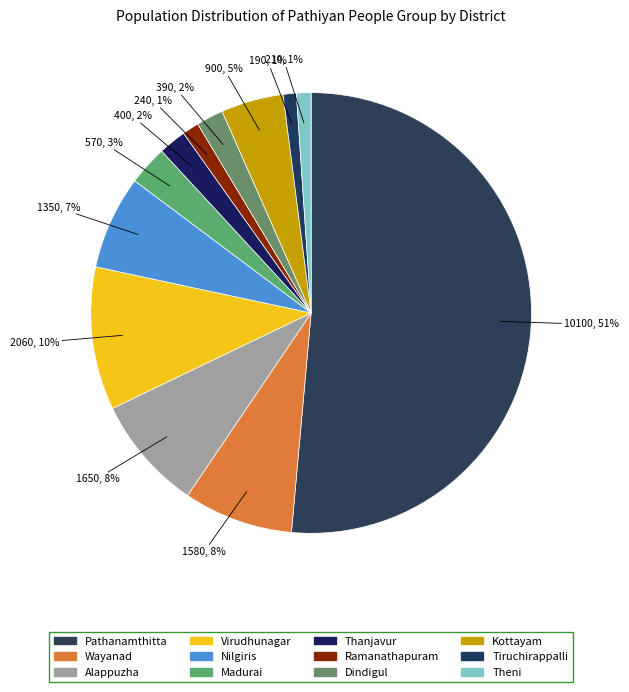

To the nearest percent, what portion does Kottayam represent?

5%